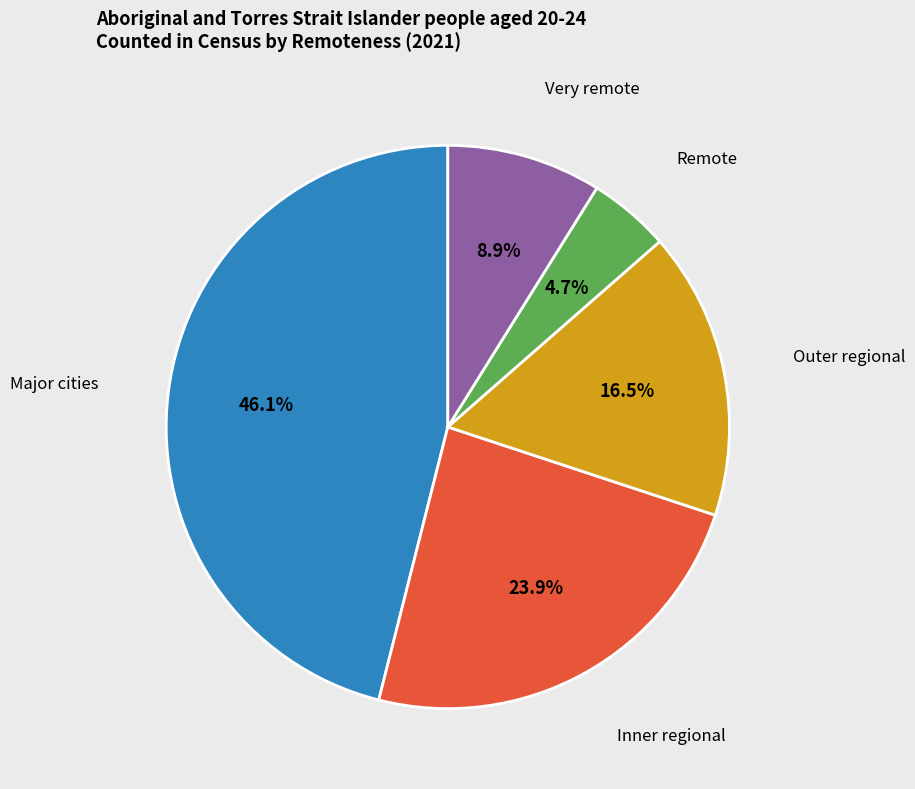

Does any single category account for the majority?

No